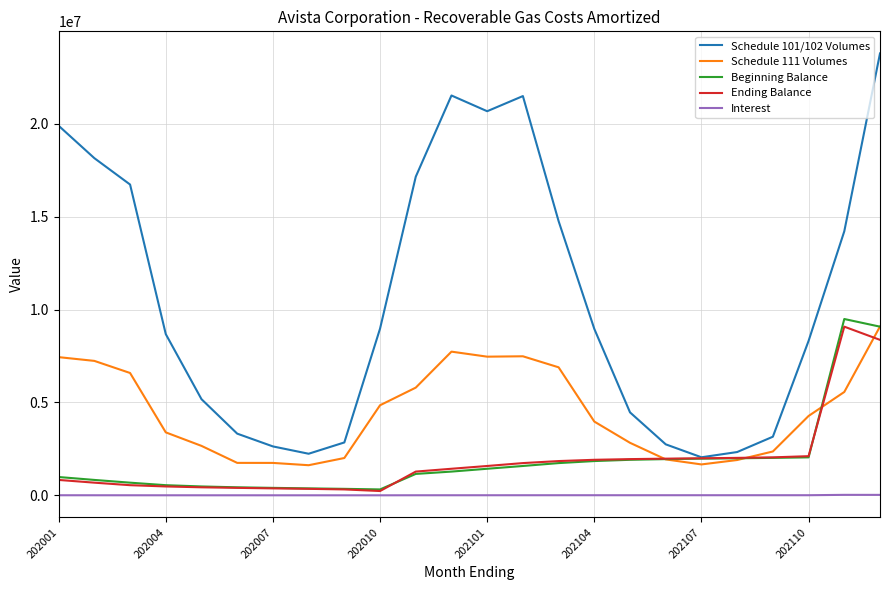

True or false: Ending Balance and Interest intersect in this chart.

False